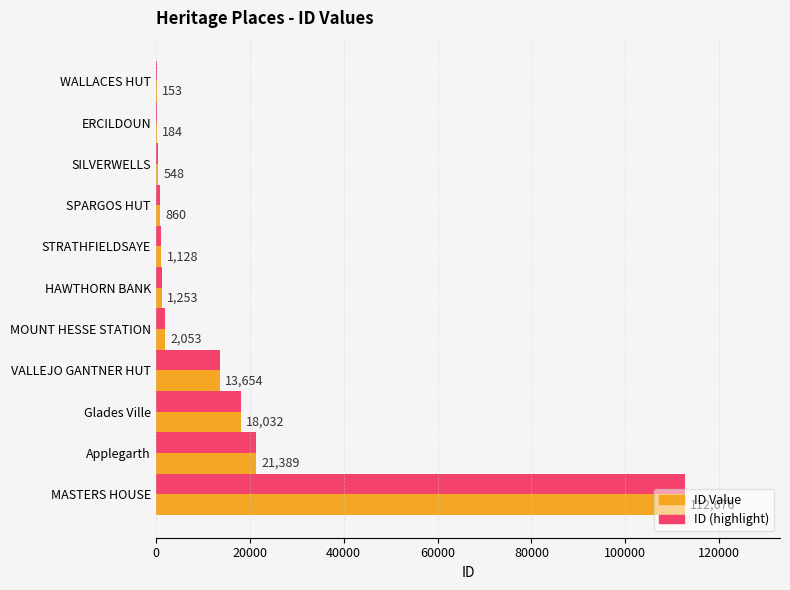

How many data points does each series have?

11